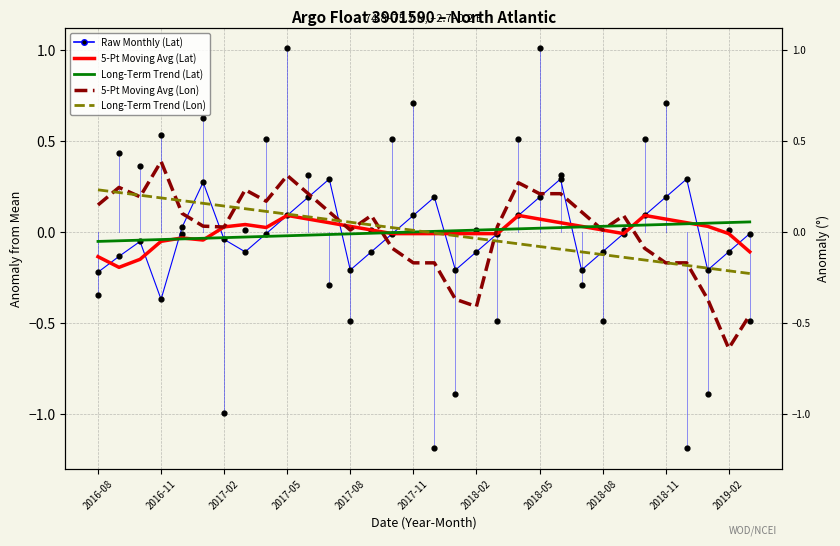

Which series has the largest total across all categories?

5-Point Moving Avg (Lon)